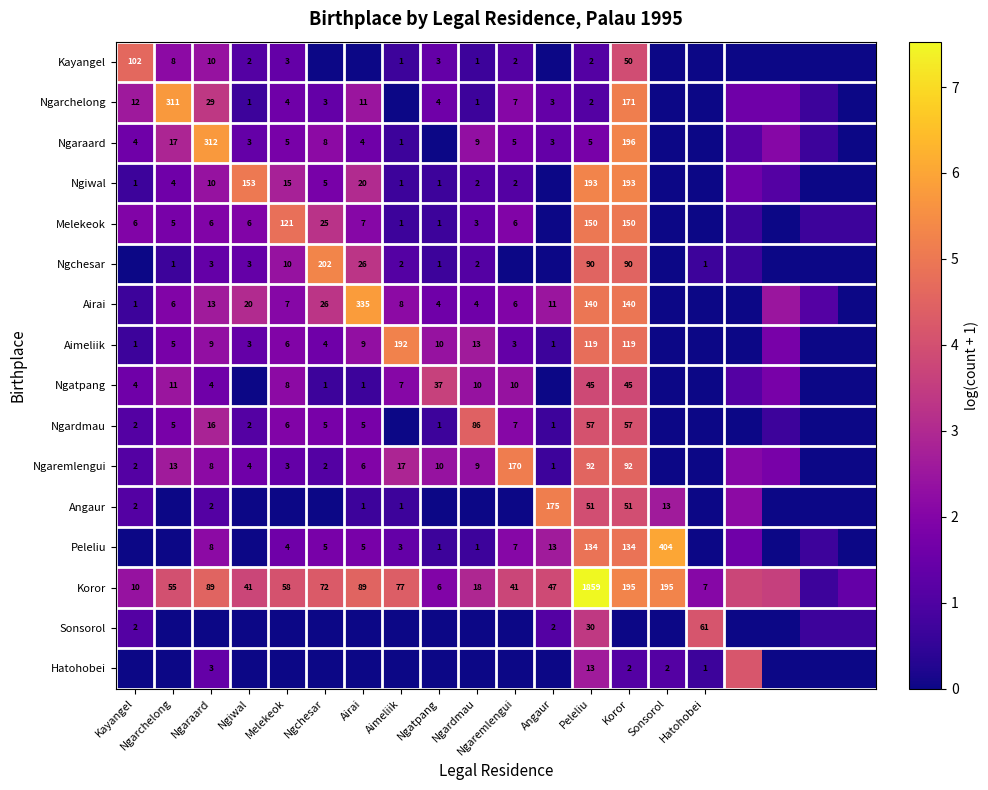

What is the difference between the highest and lowest values at Melekeok?

4.8